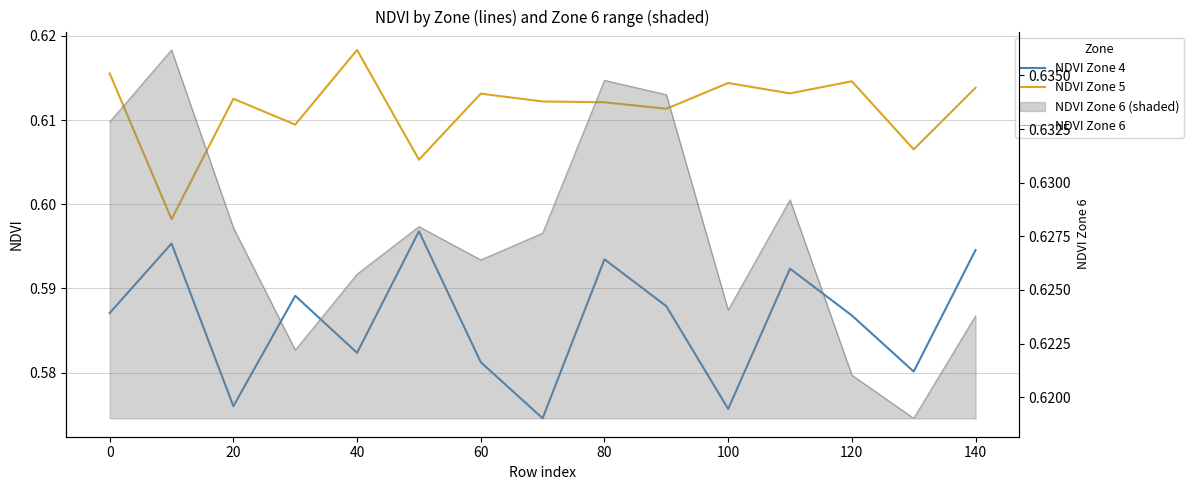

Between 40 and 60, which series saw the biggest shift?

NDVI Zone 5